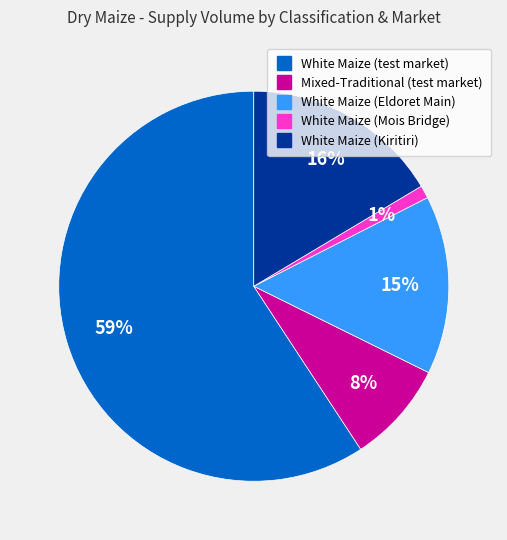

The White Maize (test market) slice represents 47% of the pie. True or false?

False